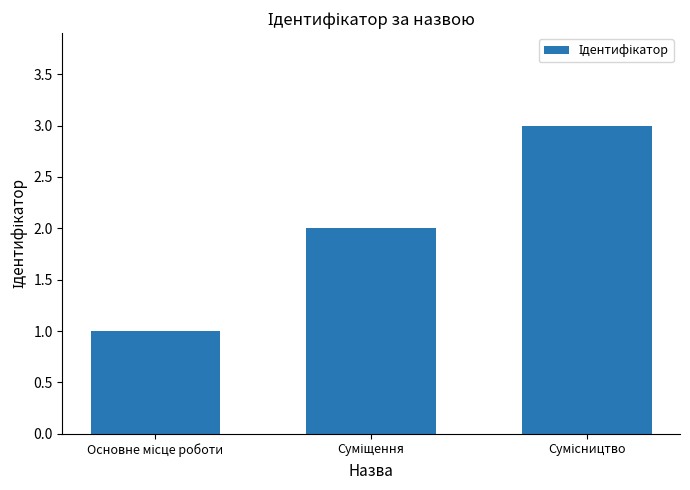

What is the sum of all values?

6